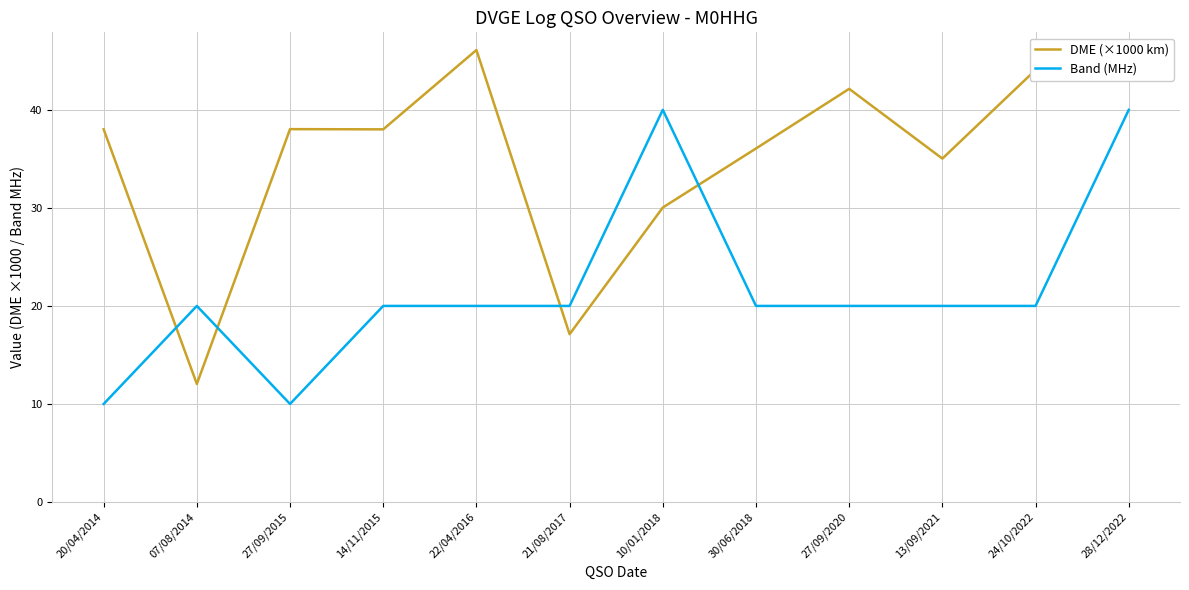

Reading left to right, extract all data points from this chart.

DME (×1000 km): 38.0	12.0	38.0	38.0	46.1	17.1	30.0	36.1	42.1	35.0	44.1	44.1
Band (MHz): 10.0	20.0	10.0	20.0	20.0	20.0	40.0	20.0	20.0	20.0	20.0	40.0